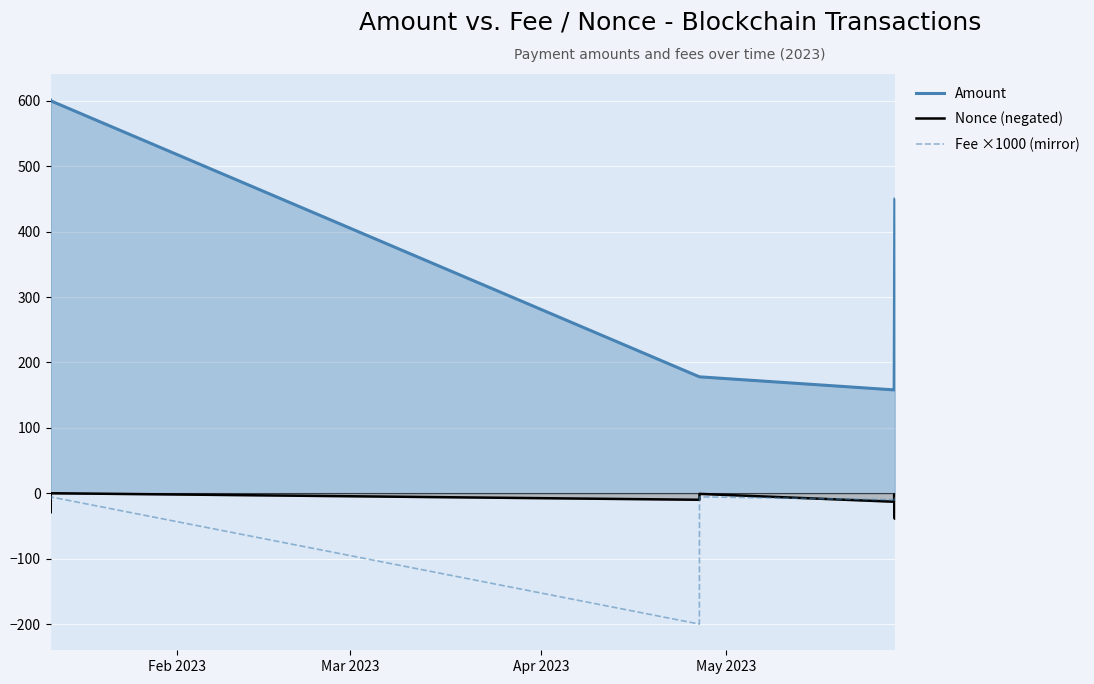

True or false: Fee ×1000 (mirror) and Amount intersect in this chart.

False